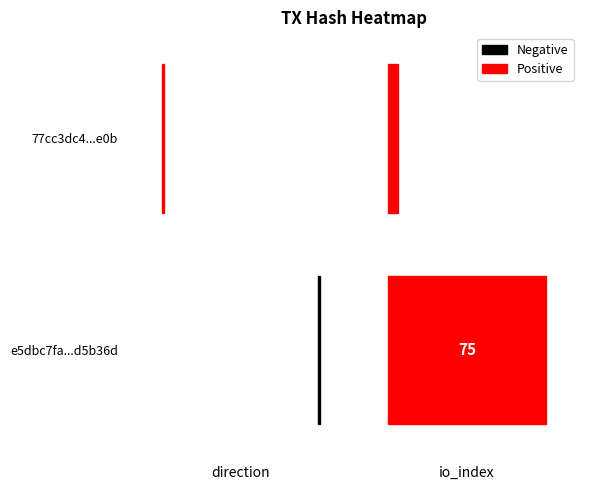

What is the maximum value shown in the chart?

75